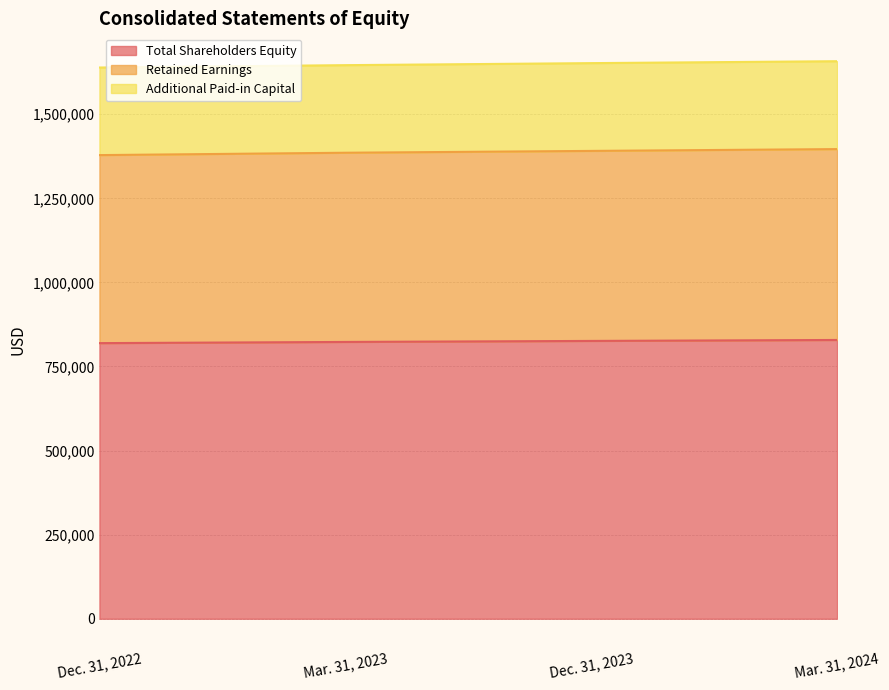

Between Mar. 31, 2023 and Dec. 31, 2023, which series saw the biggest shift?

Retained Earnings